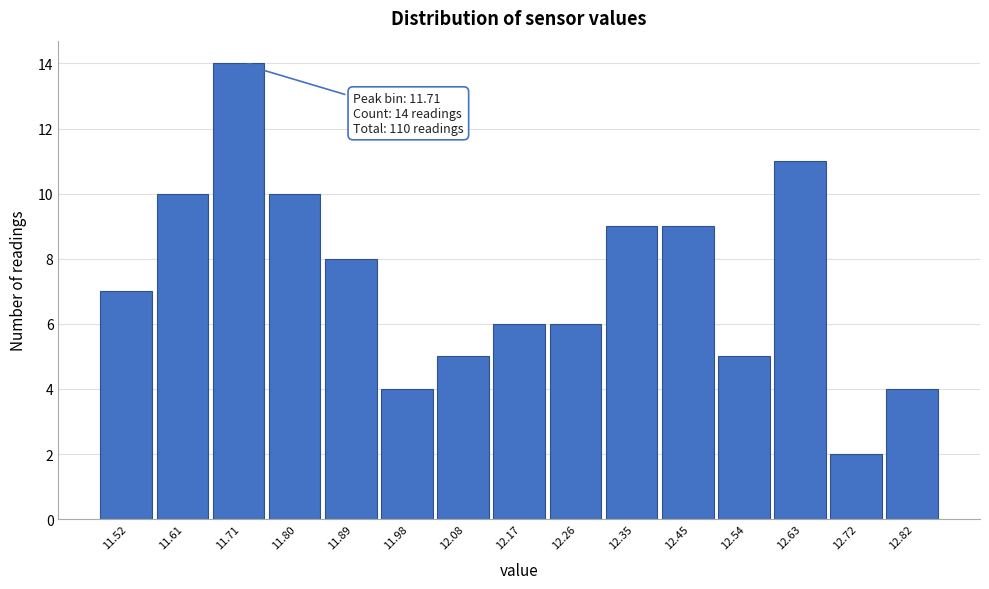

Reading left to right, what are all the values shown in this chart?

11.52=7	11.61=10	11.71=14	11.80=10	11.89=8	11.98=4	12.08=5	12.17=6	12.26=6	12.35=9	12.45=9	12.54=5	12.63=11	12.72=2	12.82=4